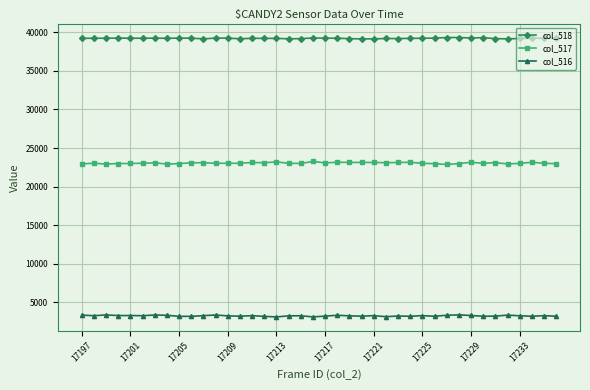

What is the lowest value of the col_517 series?

22875